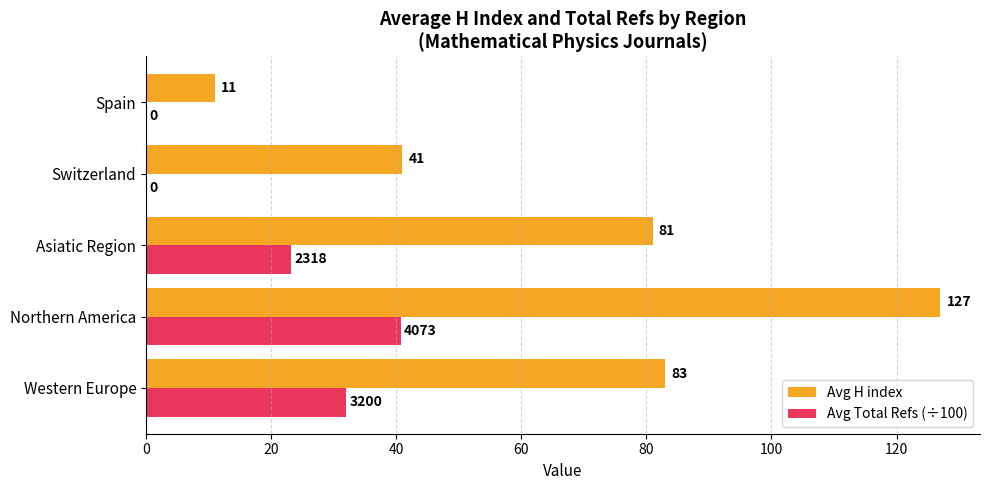

What is the highest value of the Avg H index series?

127.0